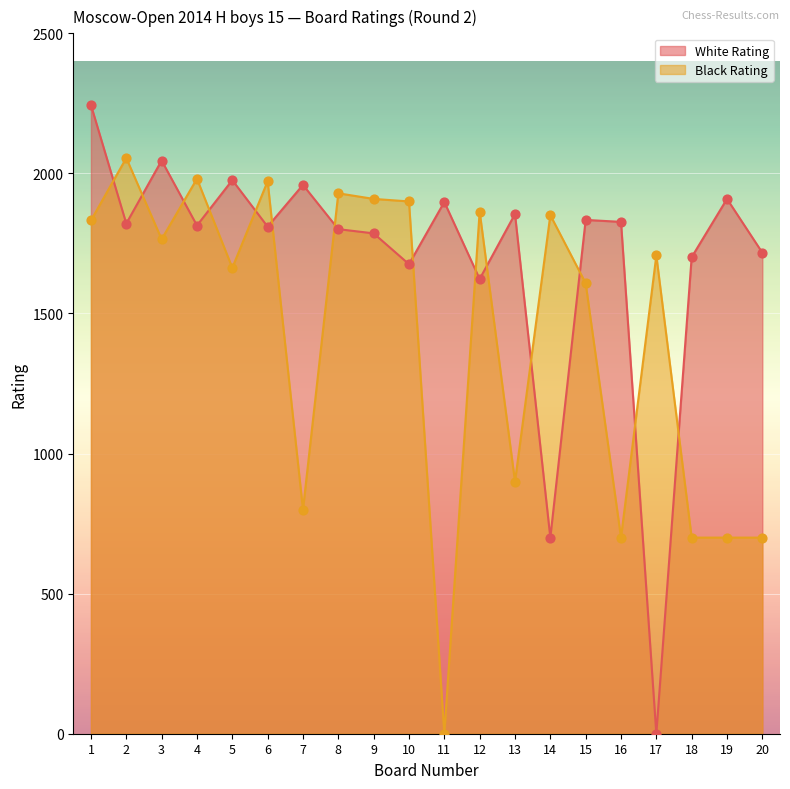

What are all the series names shown in the legend?

White Rating, Black Rating